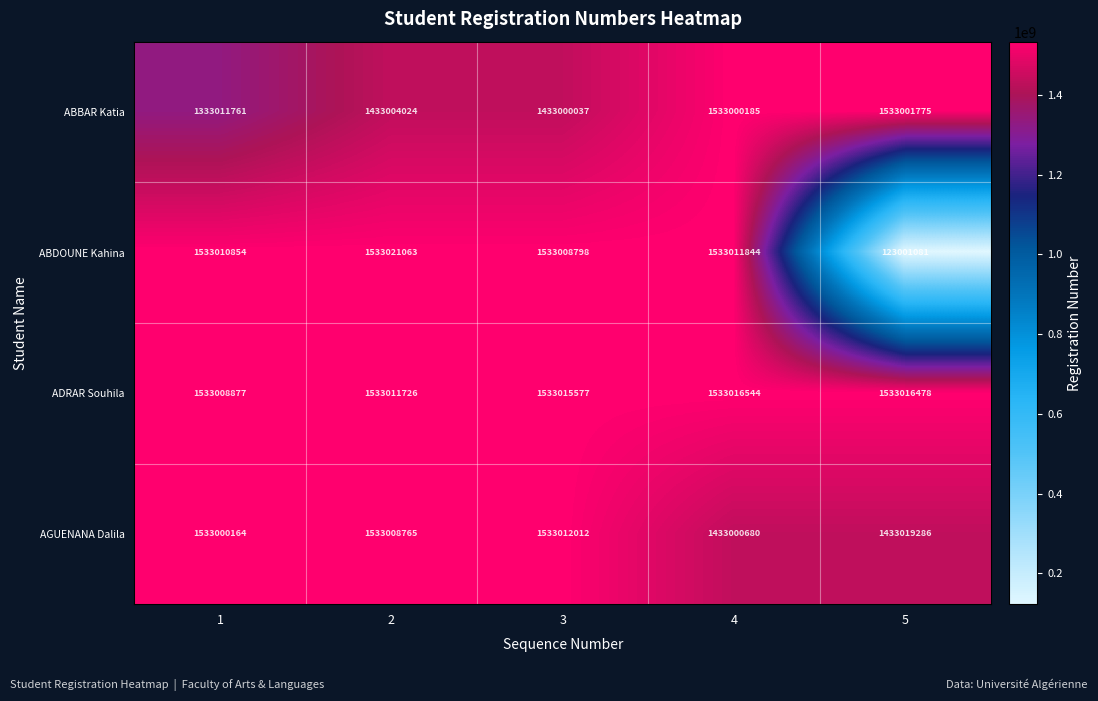

True or false: ADRAR Souhila has a value of 1533015577 at 3.

True